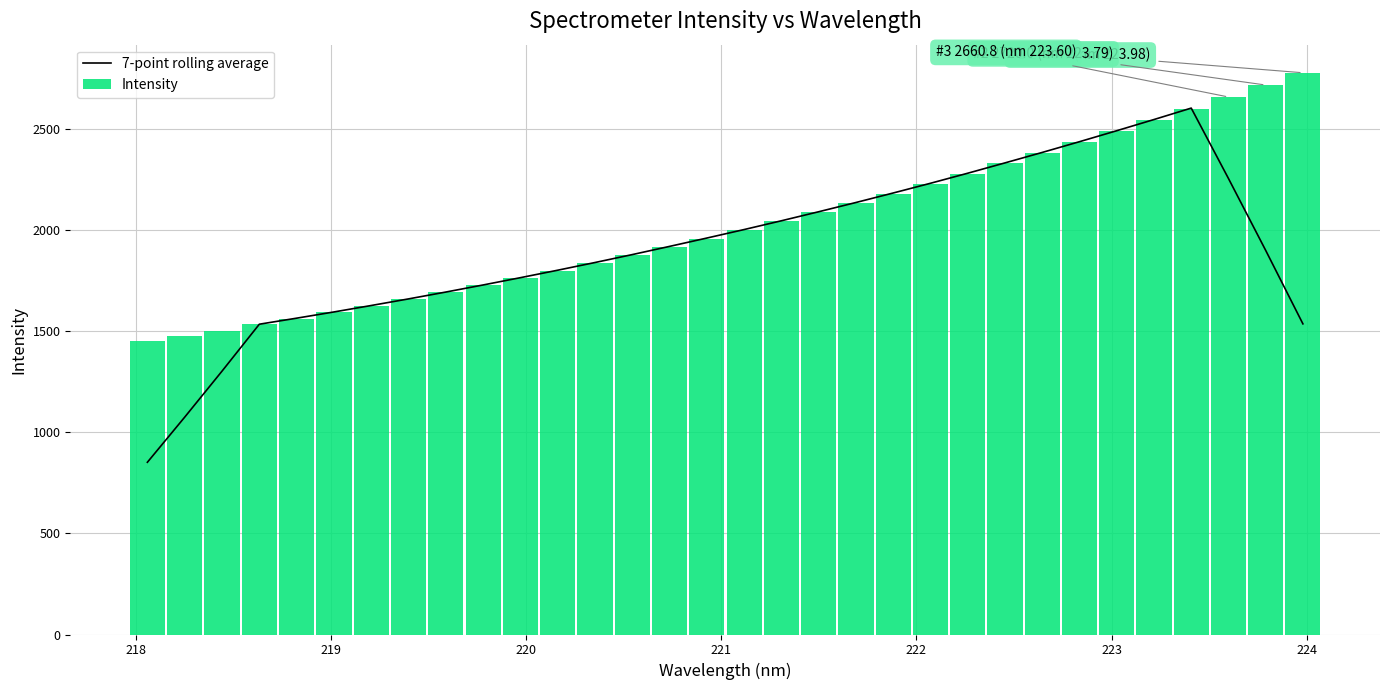

What is the sum of all Intensity values?

64922.0